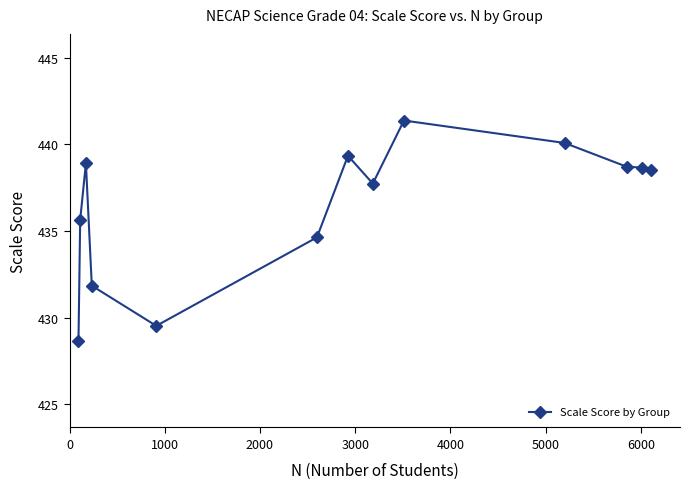

What is the difference between the maximum and second lowest values?

11.9